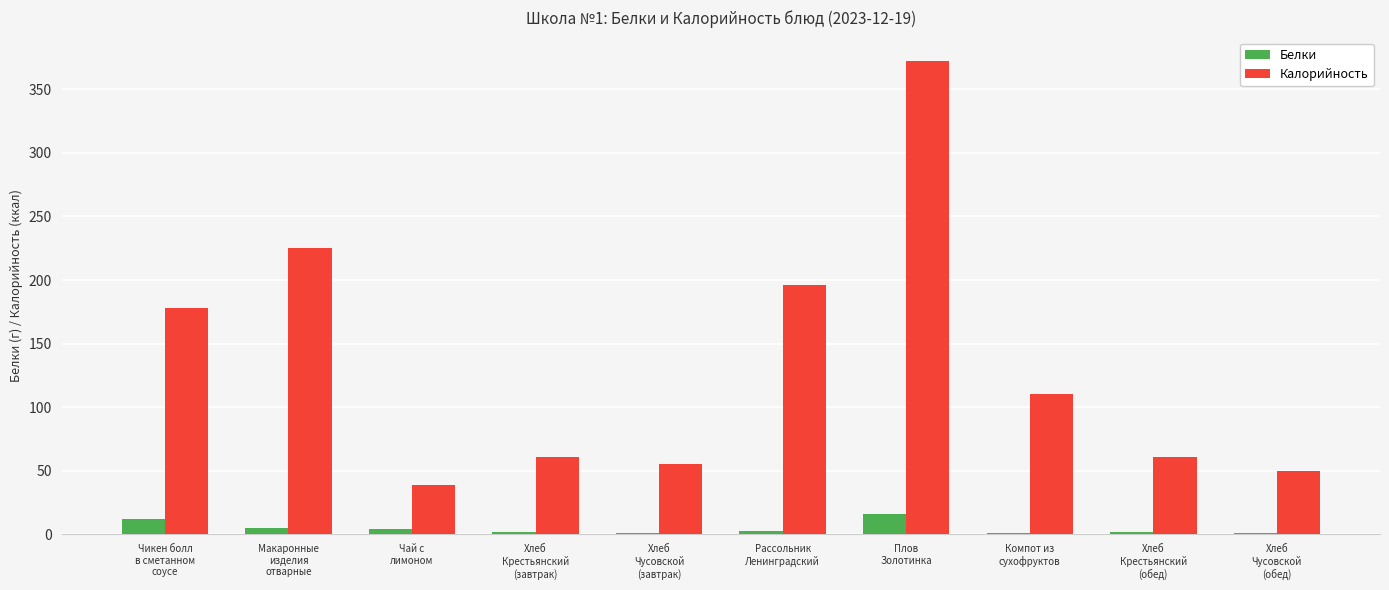

What are all the series names shown in the legend?

Белки, Калорийность